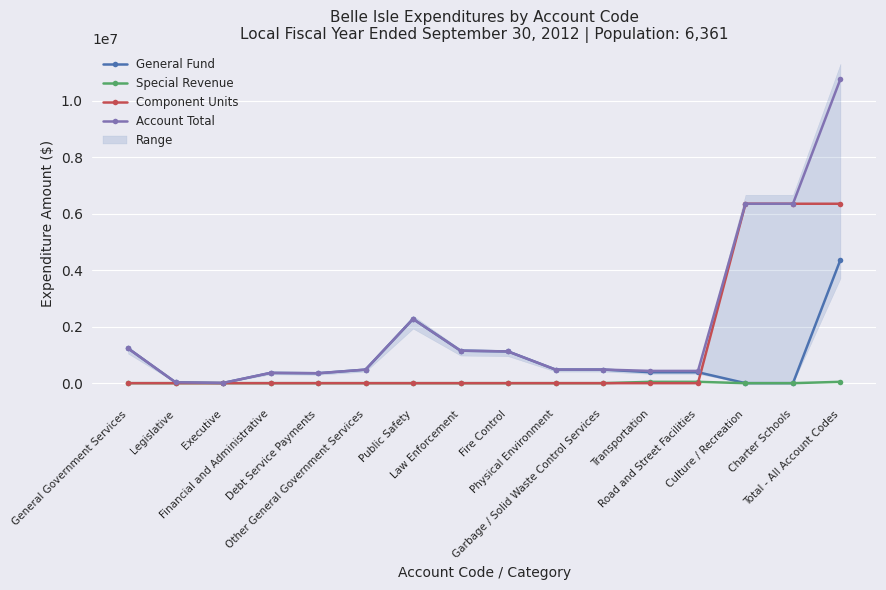

The Special Revenue series shows 46955 at Total - All Account Codes. True or false?

True